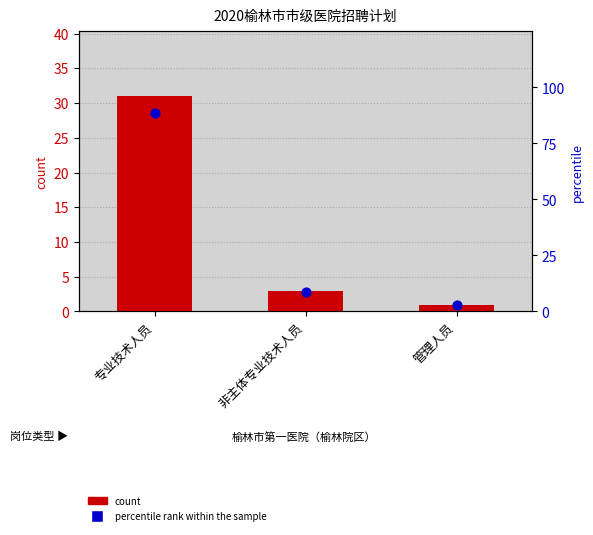

At which category is the sum across all series the highest?

专业技术人员